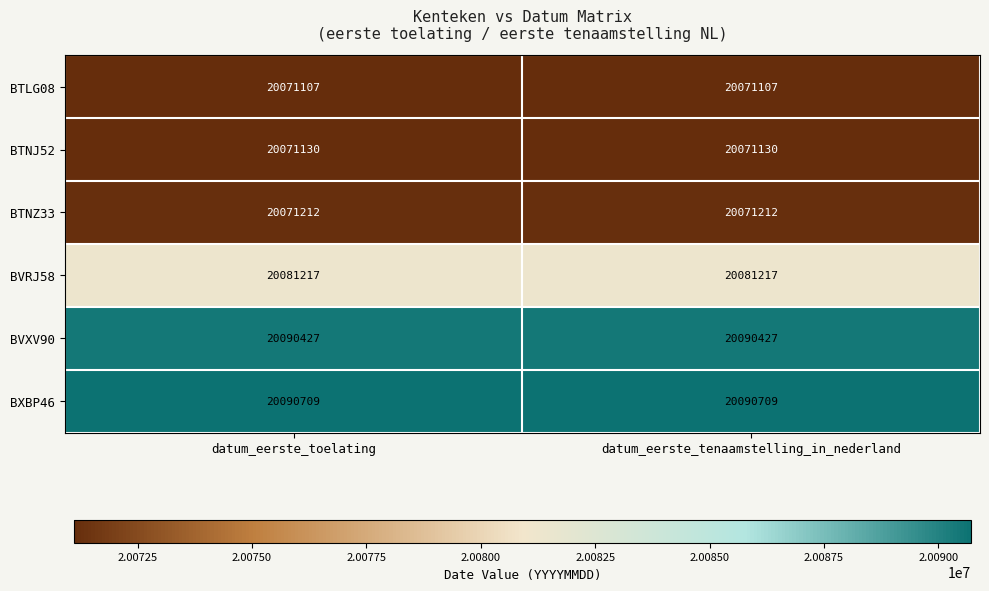

At how many categories does at least one series exceed 20074403?

2